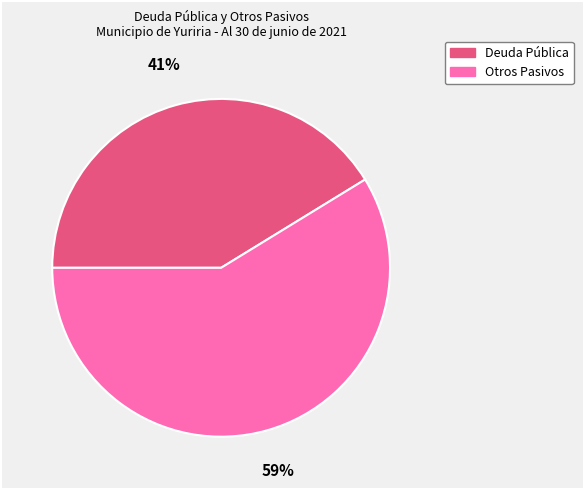

Is there any slice that represents more than half of the pie?

Yes